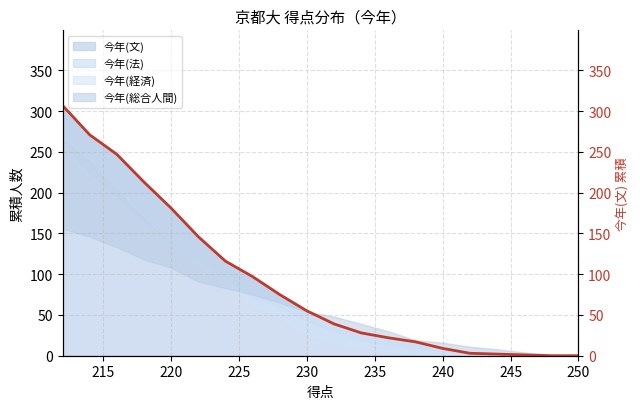

What is the difference between the values at 240 and 250?

11